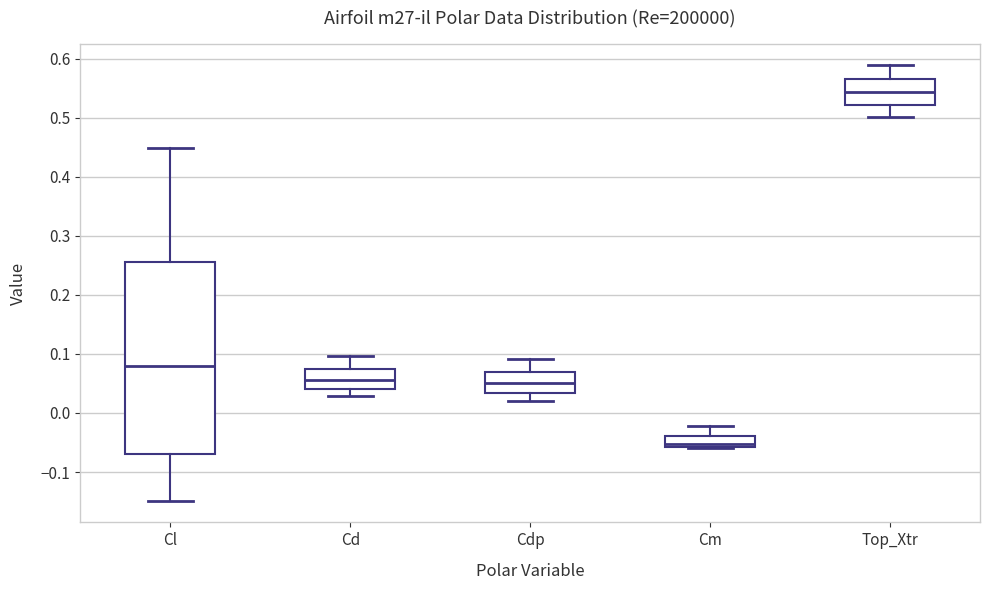

Reading left to right, read every box against the y-axis: the position of its median line, the range the box covers, and the ends of its whiskers. The values are not printed on the chart, so give them approximately, as read against the axis.

Cl: median 0.08, box -0.07 to 0.26, whiskers -0.15 to 0.45
Cd: median 0.06, box 0.04 to 0.07, whiskers 0.03 to 0.10
Cdp: median 0.05, box 0.03 to 0.07, whiskers 0.02 to 0.09
Cm: median -0.05, box -0.06 to -0.04, whiskers -0.06 to -0.02
Top_Xtr: median 0.54, box 0.52 to 0.57, whiskers 0.50 to 0.59